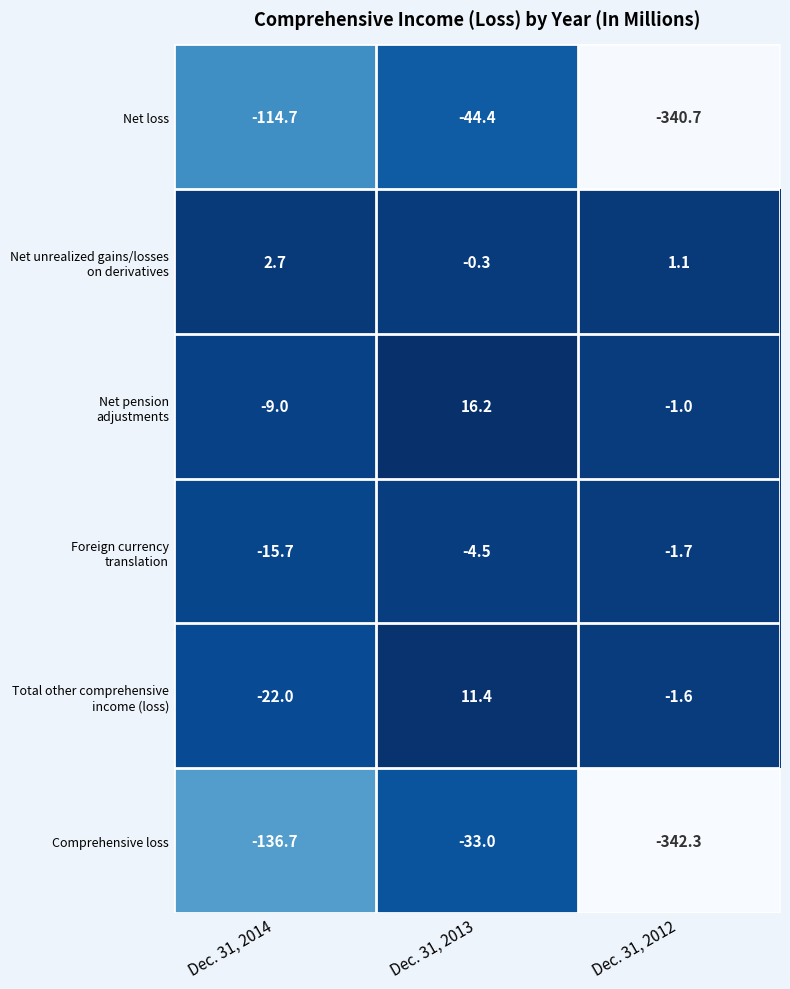

Which series has the widest spread of values?

Comprehensive loss